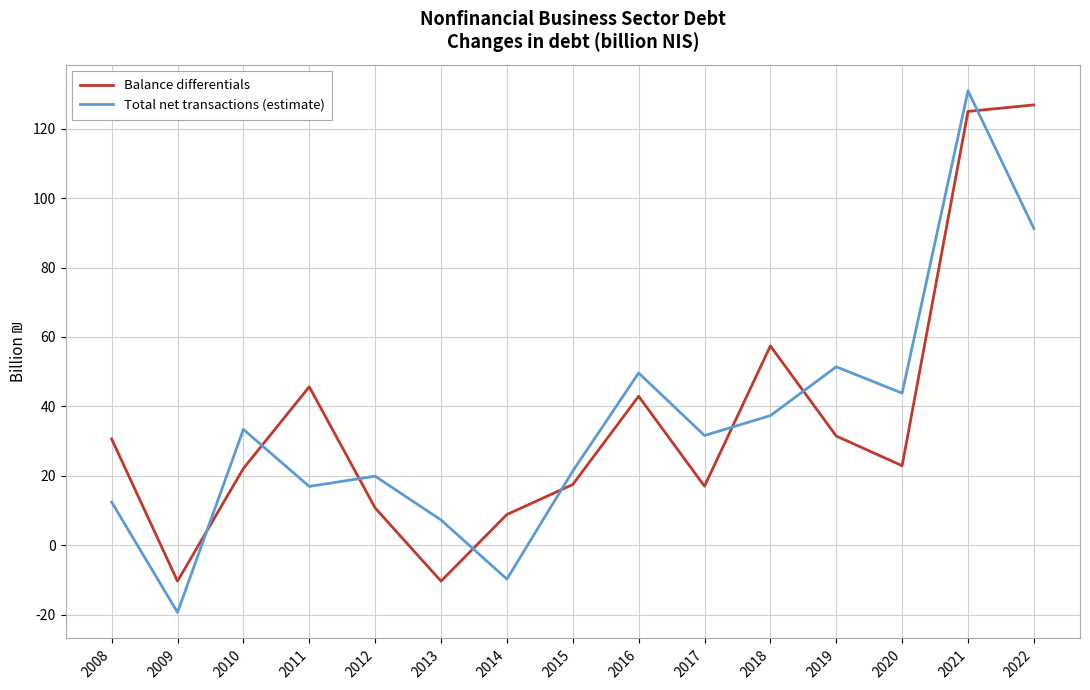

What is the average value of the Balance differentials series?

35.9